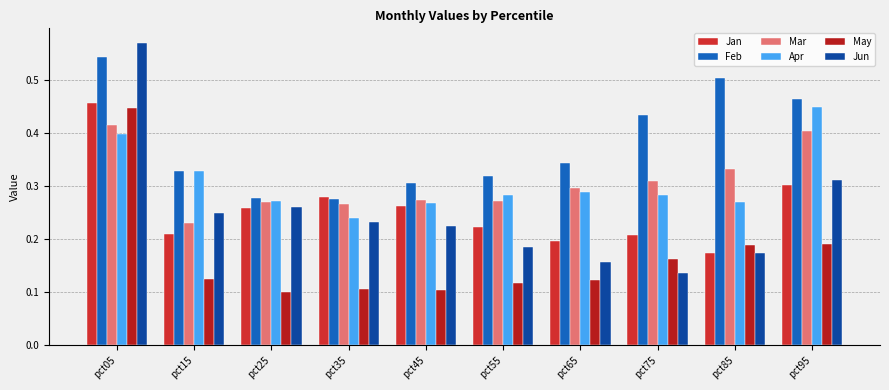

Rank the series by their maximum value, from lowest to highest.

Mar, May, Apr, Jan, Feb, Jun